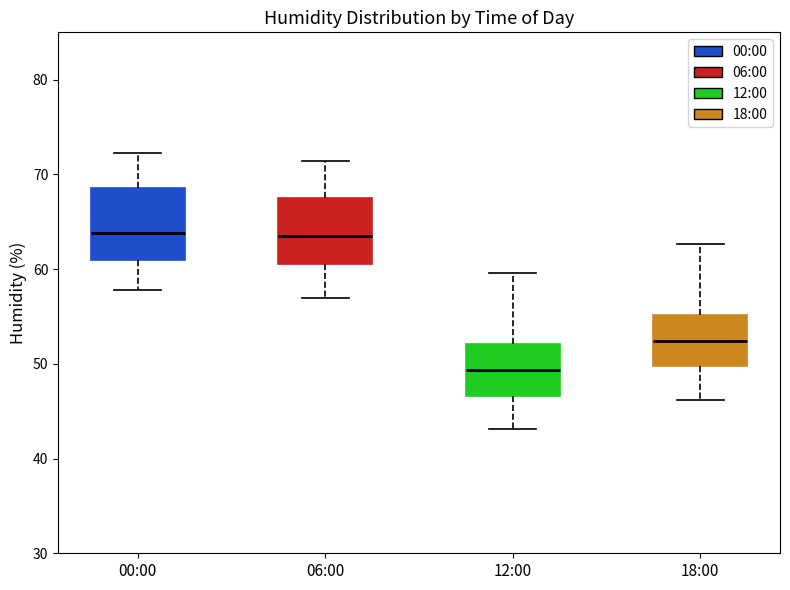

Reading left to right, transcribe this box plot: for each box, give where its median line is, the range the box spans, and where its two whiskers end, as read against the y-axis. The values are not printed on the chart, so give them approximately, as read against the axis.

00:00: median 64, box 61 to 69, whiskers 58 to 72
06:00: median 64, box 61 to 68, whiskers 57 to 71
12:00: median 49, box 47 to 52, whiskers 43 to 60
18:00: median 52, box 50 to 55, whiskers 46 to 63